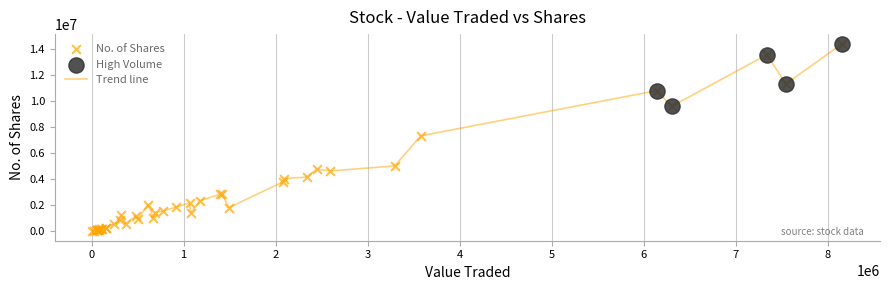

What is the difference between the maximum and minimum values?

14404626